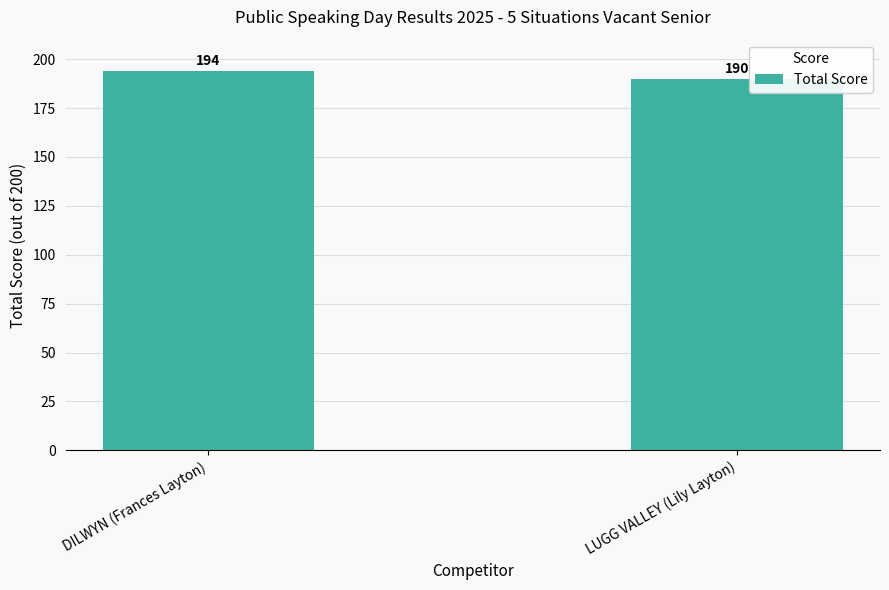

Reading right to left, list all the values displayed in this chart.

LUGG VALLEY (Lily Layton)=190	DILWYN (Frances Layton)=194